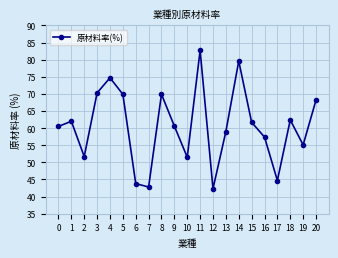

True or false: the data has more than 0 interior local peaks.

True